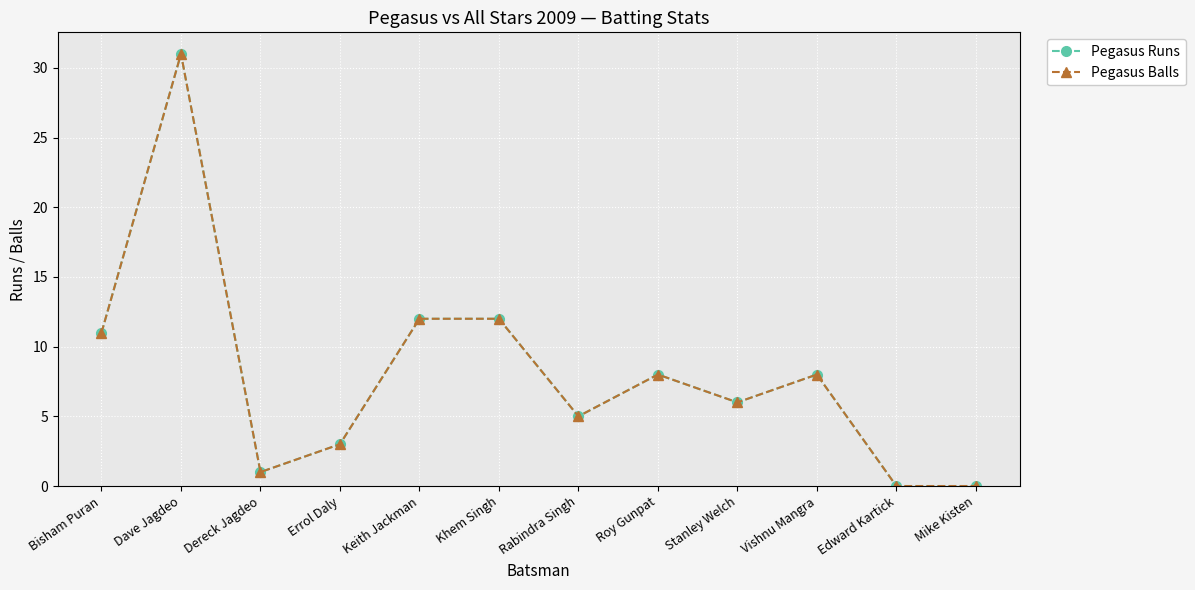

The Pegasus Runs series shows 3 at Errol Daly. True or false?

True